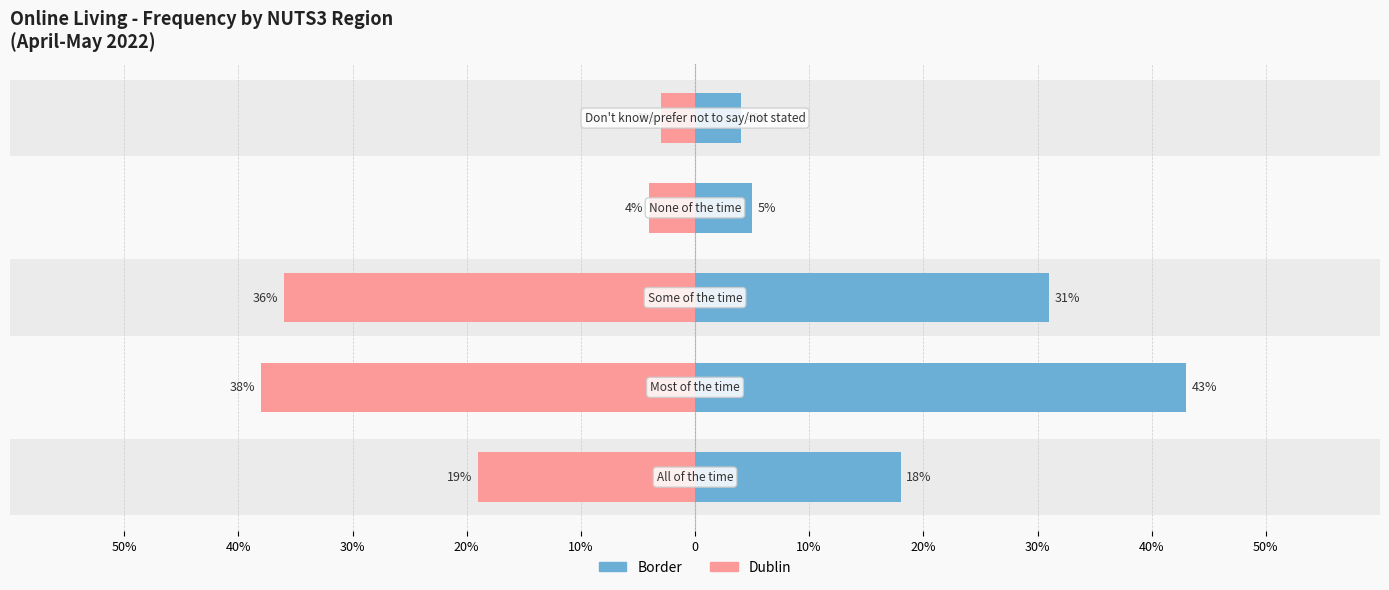

Is it true that Border equals 9 at 20%?

False